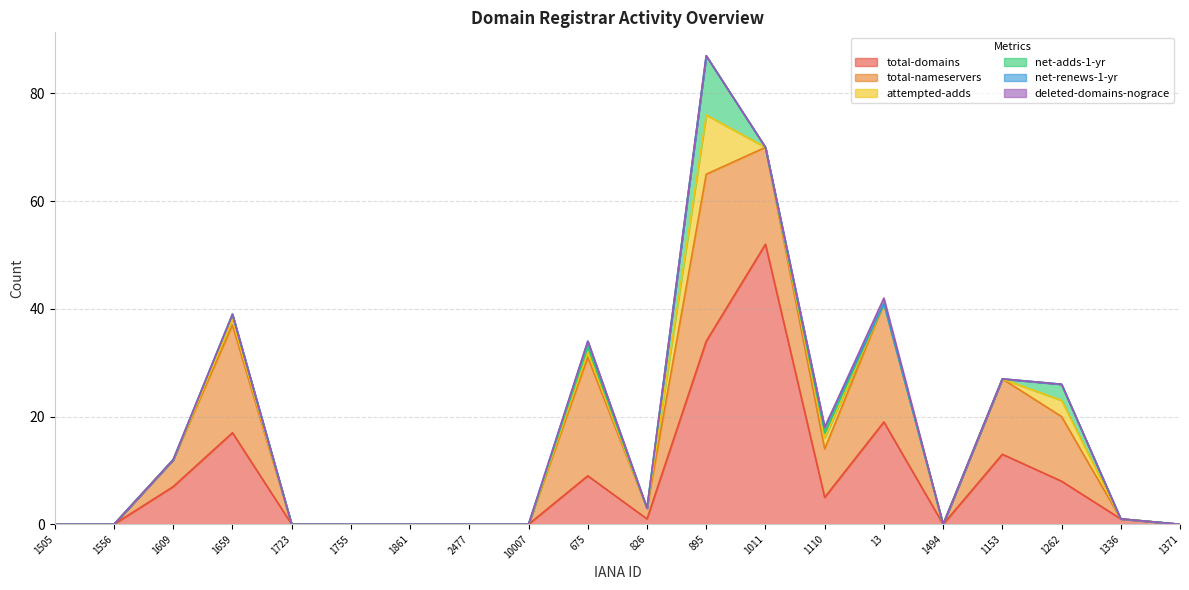

What is the label of the 15th point from the left?

13